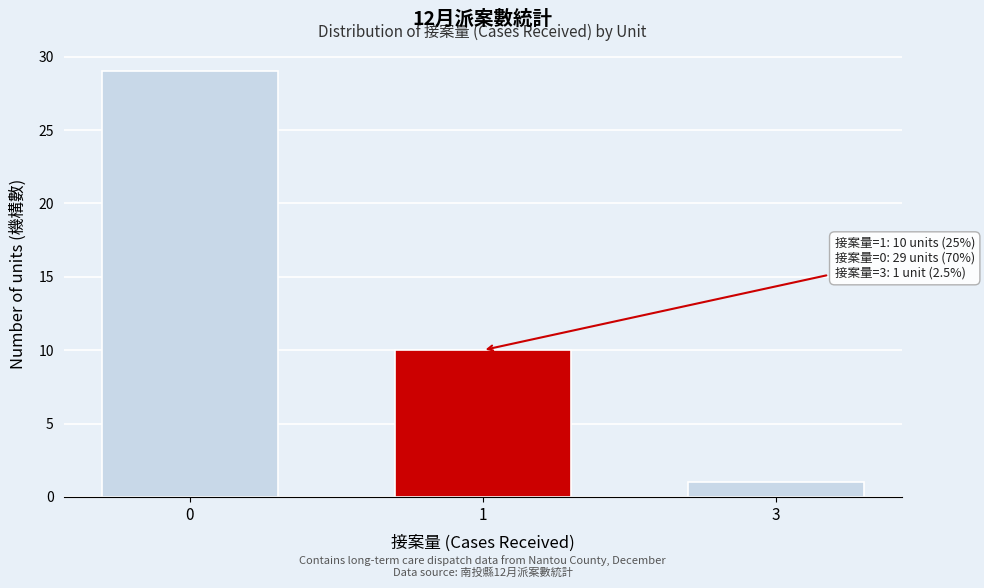

Reading right to left, extract all data points from this chart.

1	10	29